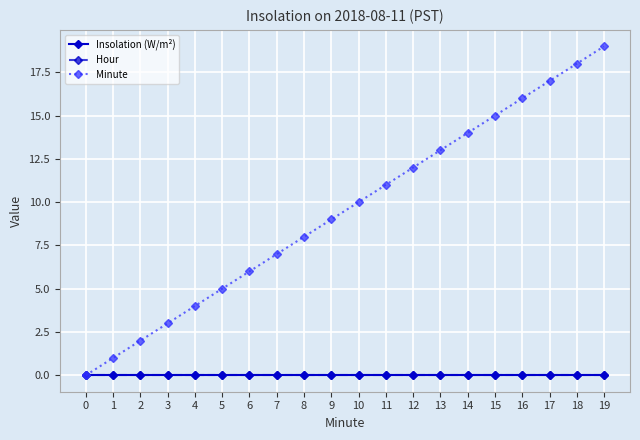

Reading left to right, what are all the values shown in this chart?

Insolation (W/m²): 0	0	0	0	0	0	0	0	0	0	0	0	0	0	0	0	0	0	0	0
Hour: 0	0	0	0	0	0	0	0	0	0	0	0	0	0	0	0	0	0	0	0
Minute: 0	1	2	3	4	5	6	7	8	9	10	11	12	13	14	15	16	17	18	19